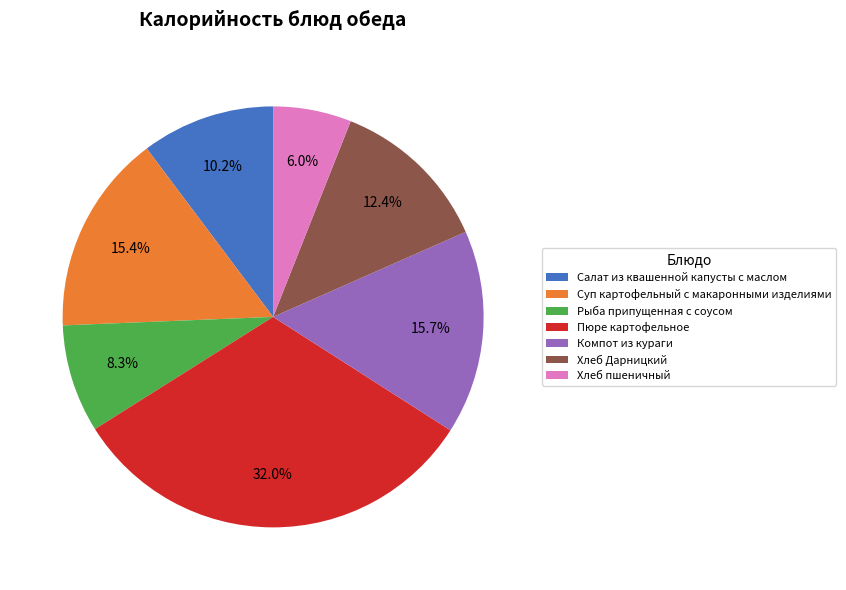

Count the number of slices in the pie.

7